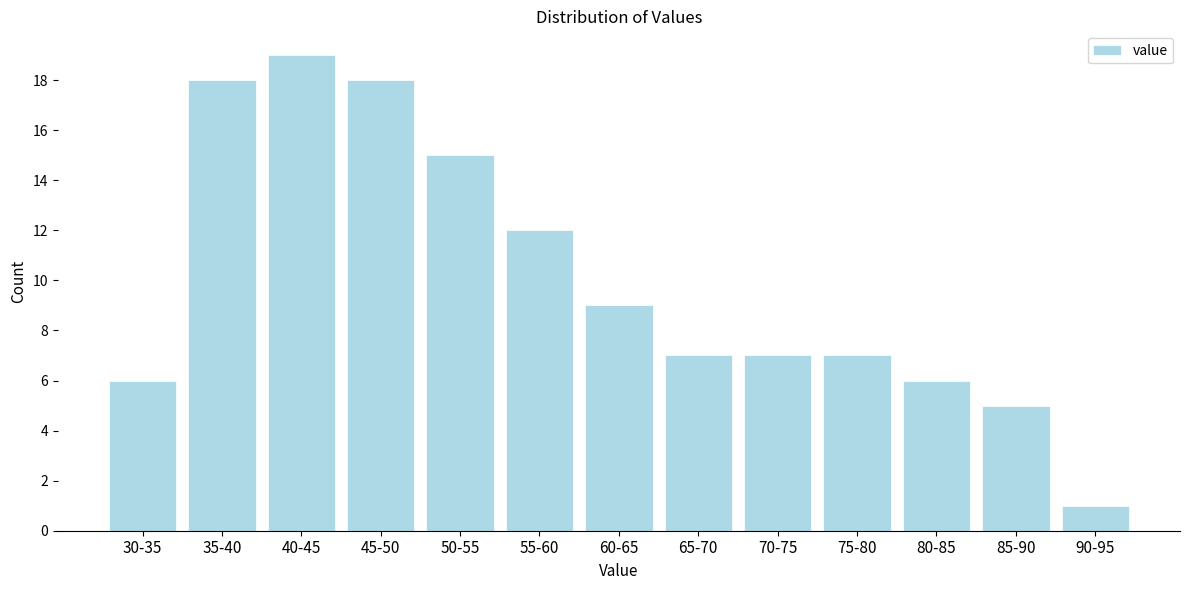

Reading left to right, transcribe all the data shown in this chart.

6	18	19	18	15	12	9	7	7	7	6	5	1